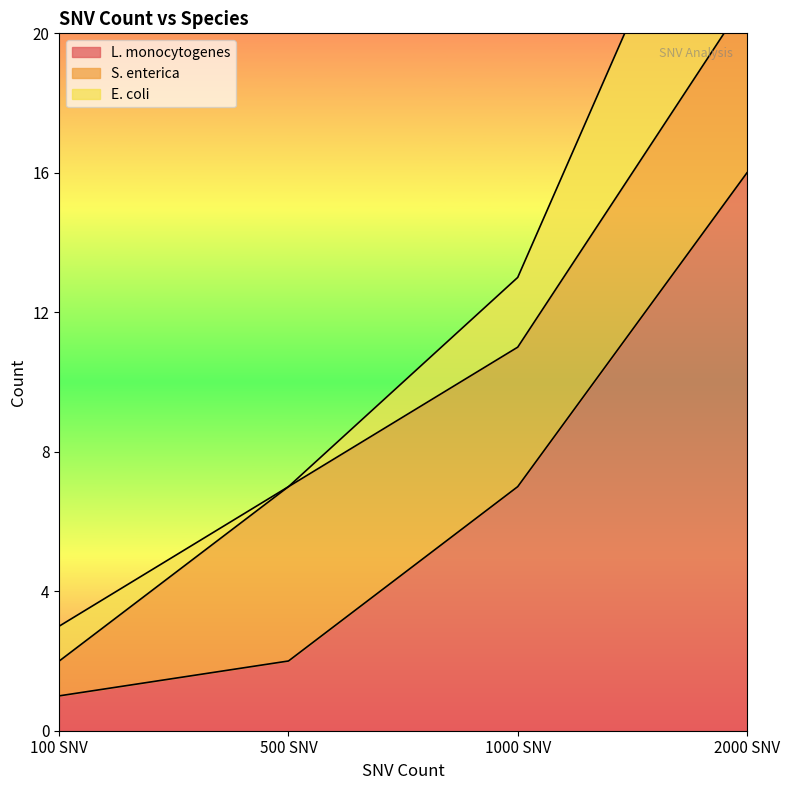

What is the value of the E. coli point at the 1st from the left?

1